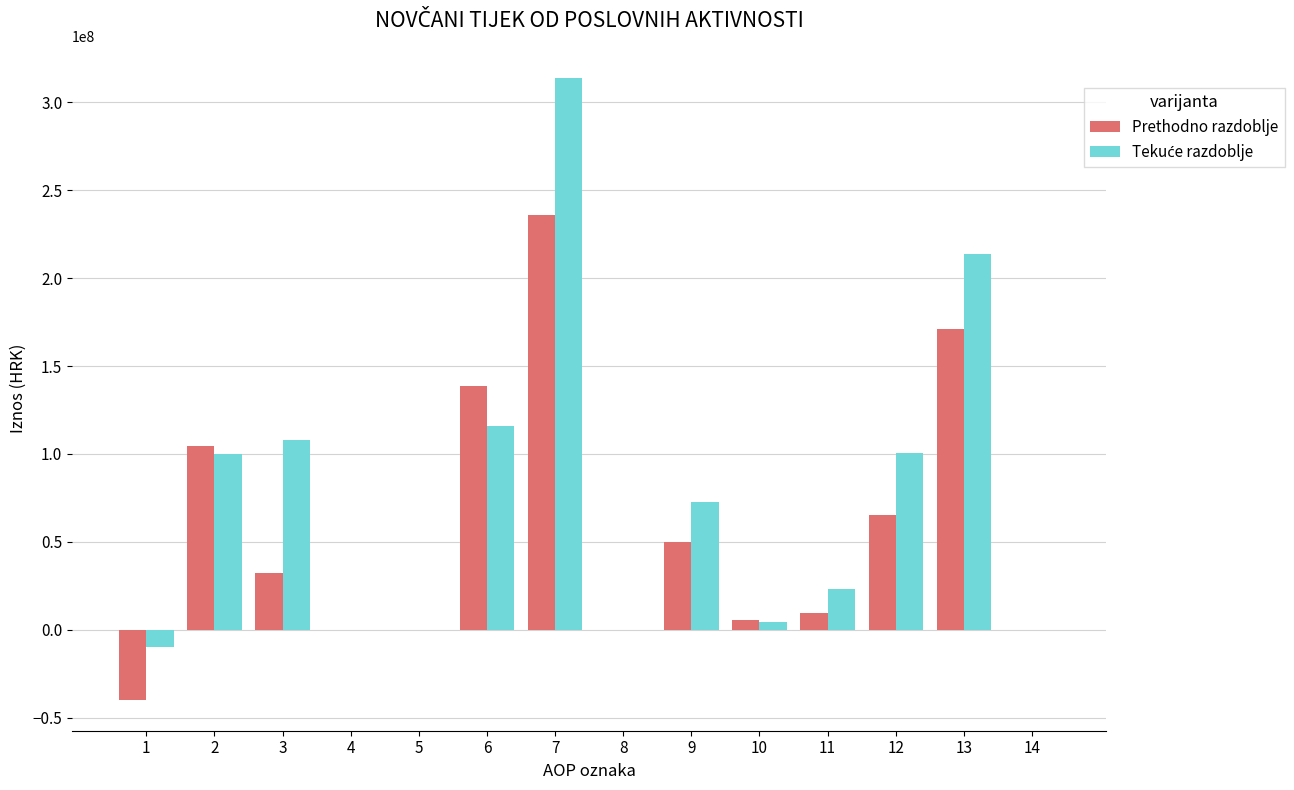

How many categories are shown in the chart?

14